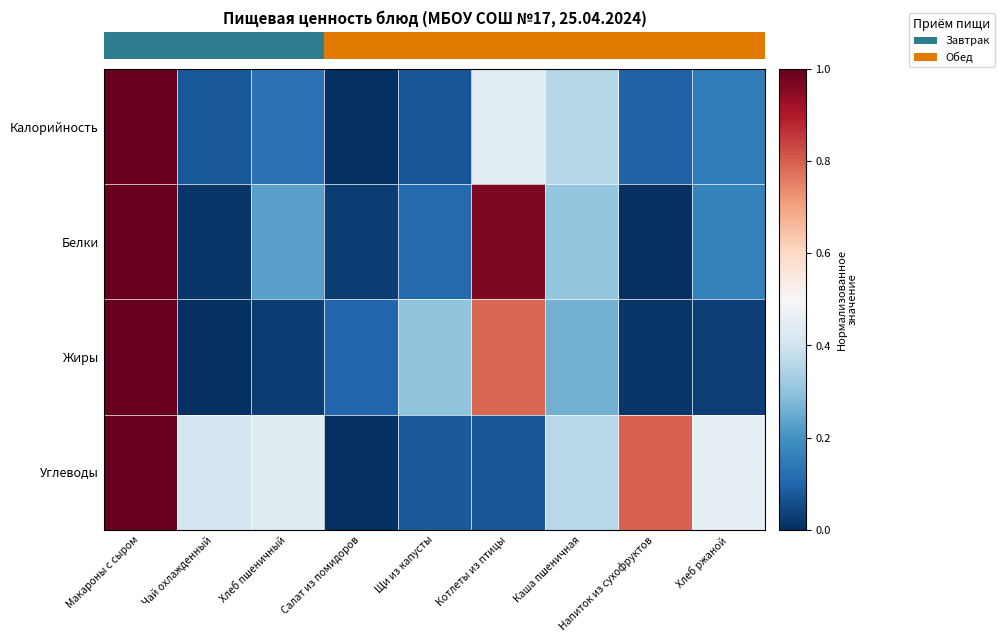

Rank the series by their maximum value, from lowest to highest.

Калорийность, Белки, Жиры, Углеводы